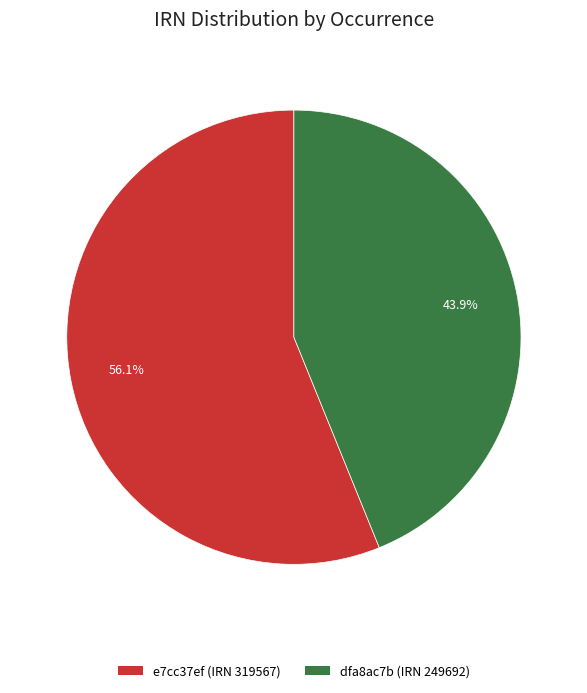

Which slice is the largest?

e7cc37ef (IRN 319567)